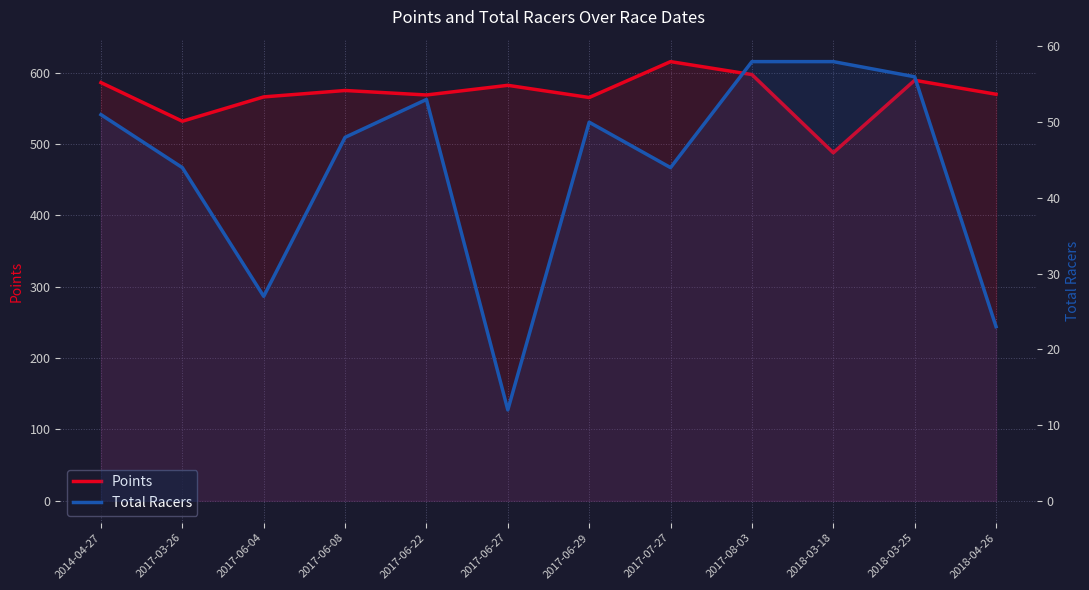

At which category does Total Racers reach its first local peak?

2017-06-22